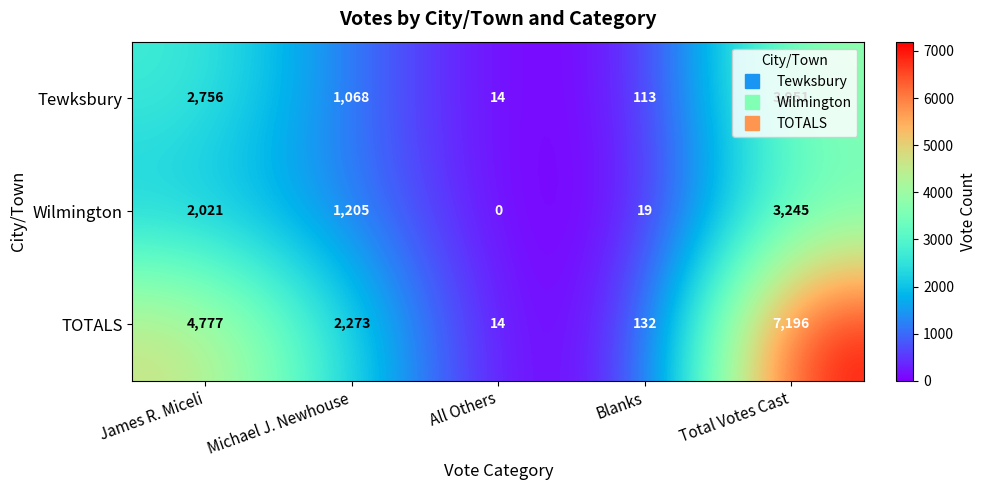

What is the average value of the Tewksbury series?

1580